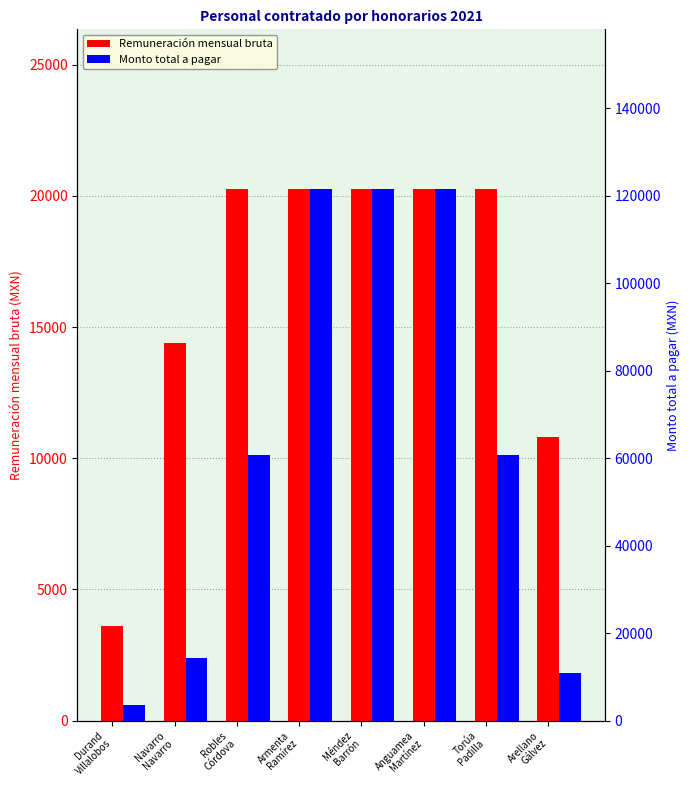

The value of Remuneración mensual bruta at Durand
Villalobos is 3600.0. True or false?

True